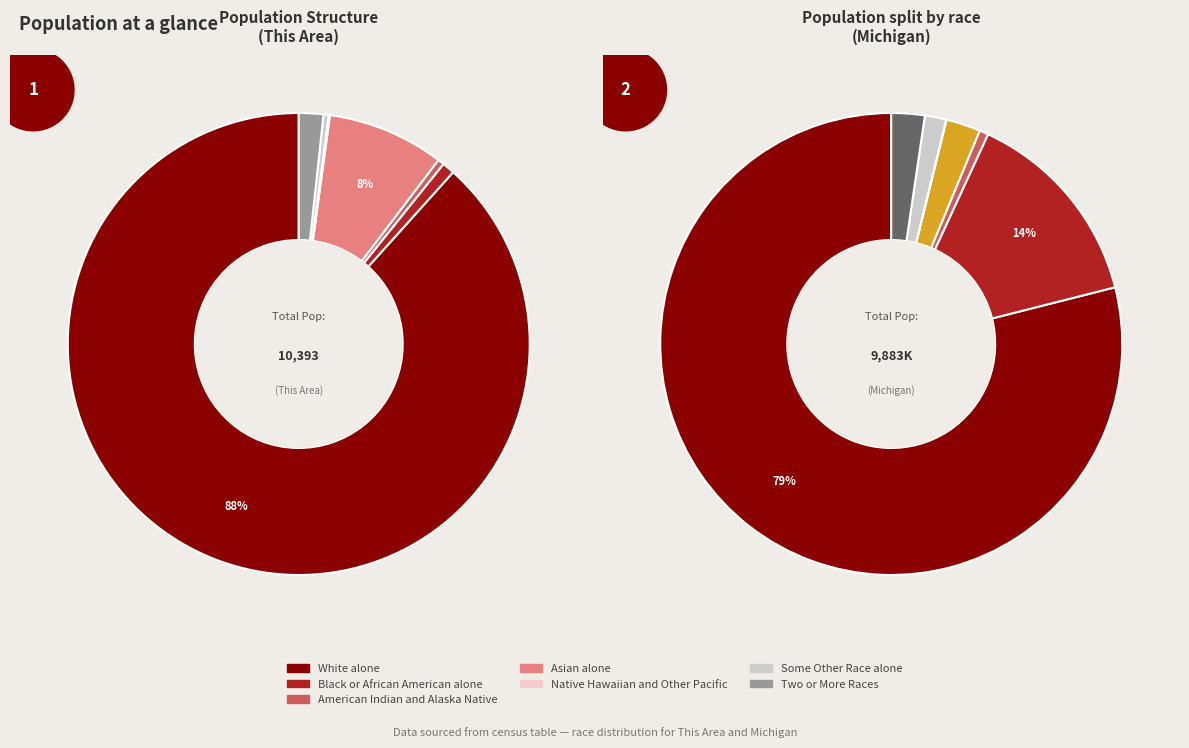

What is the majority slice?

White alone